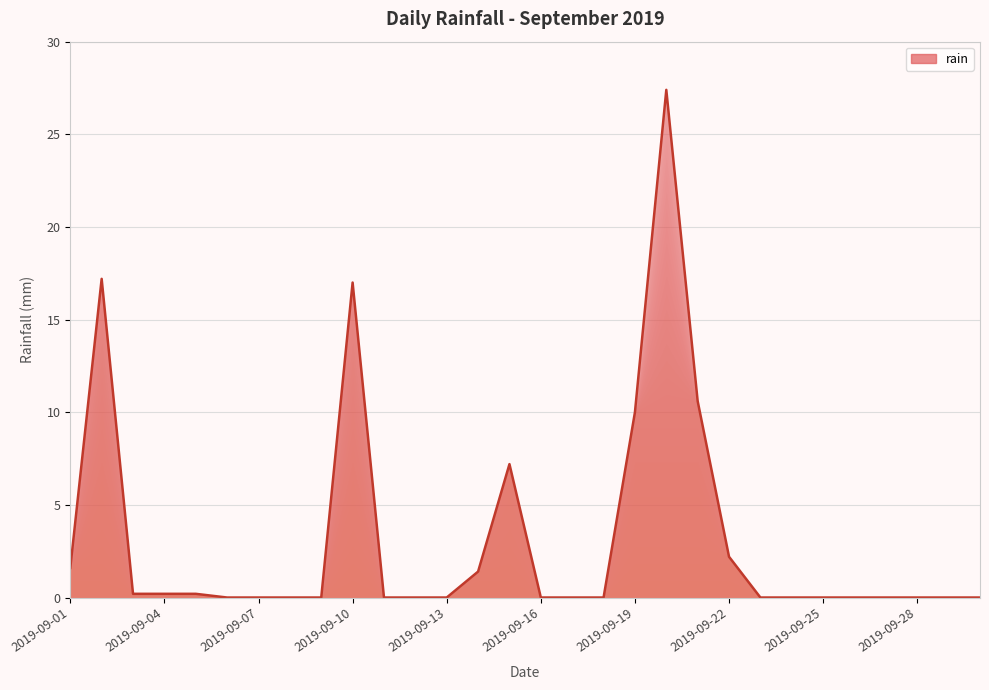

What is the greatest value displayed?

27.4